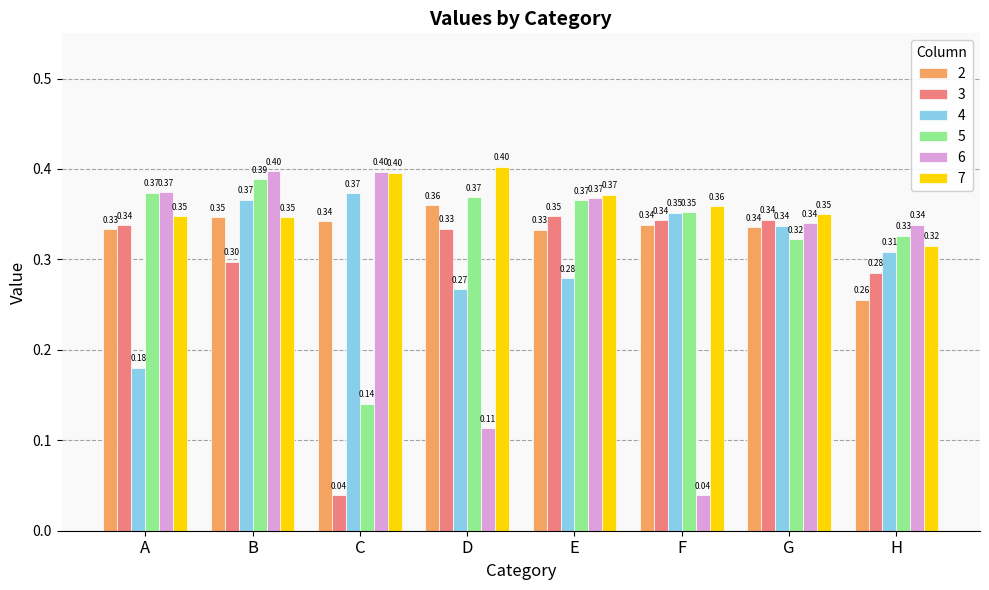

What is the sum of all 7 values?

2.9